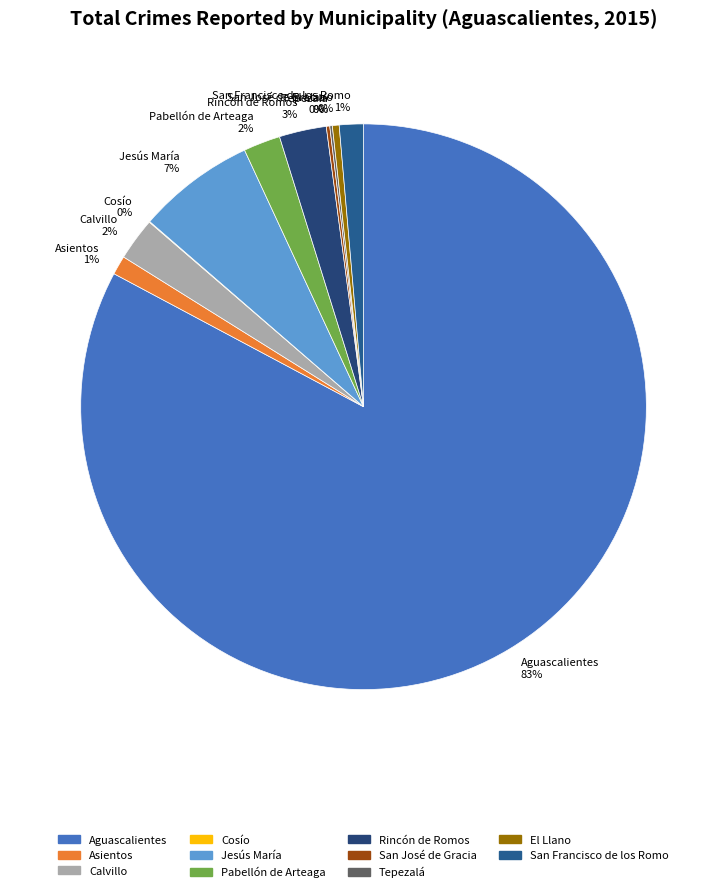

Which has a higher value, El Llano 0% or Pabellón de Arteaga 2%?

Pabellón de Arteaga 2%